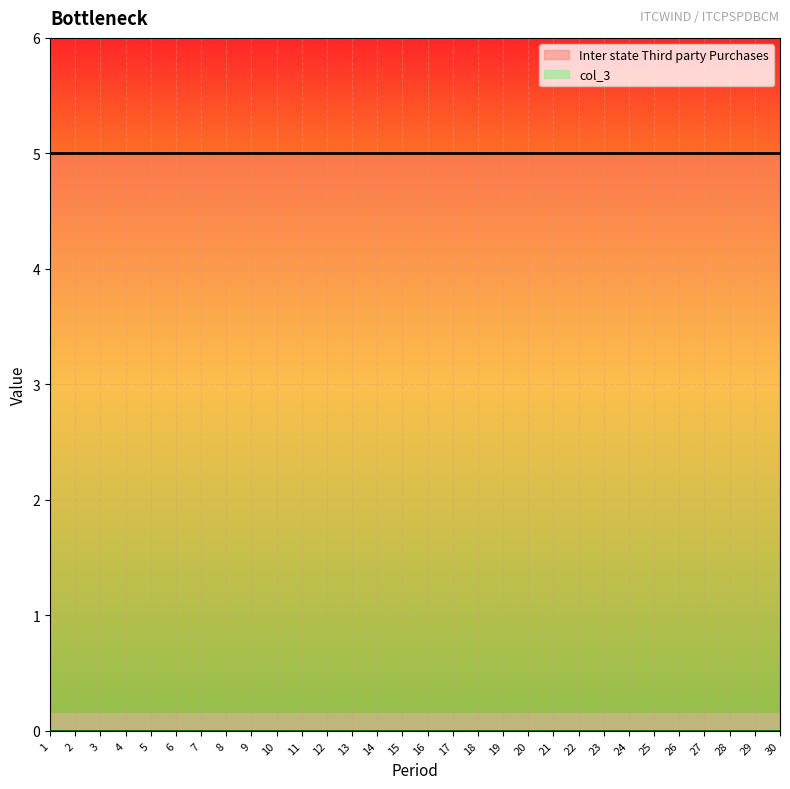

Reading right to left, transcribe all the data shown in this chart.

Inter state Third party Purchases: 5	5	5	5	5	5	5	5	5	5	5	5	5	5	5	5	5	5	5	5	5	5	5	5	5	5	5	5	5	5
col_3: 0	0	0	0	0	0	0	0	0	0	0	0	0	0	0	0	0	0	0	0	0	0	0	0	0	0	0	0	0	0